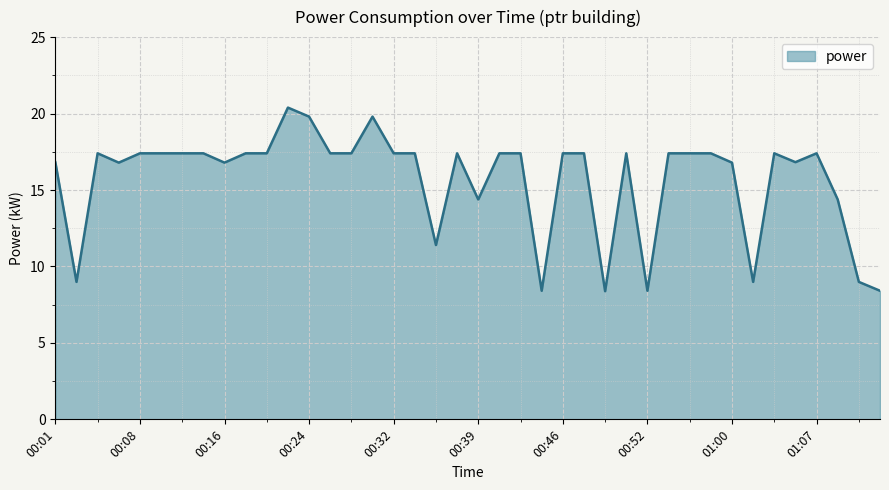

What is the difference between the maximum and minimum values?

12.0